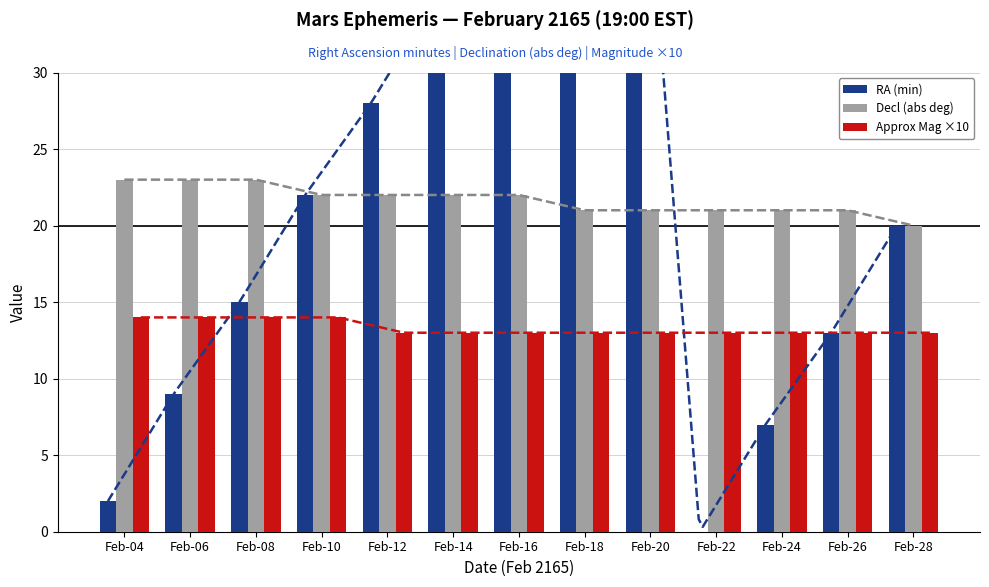

What is the value of the Decl (abs deg) bar at the 13th from the left?

20